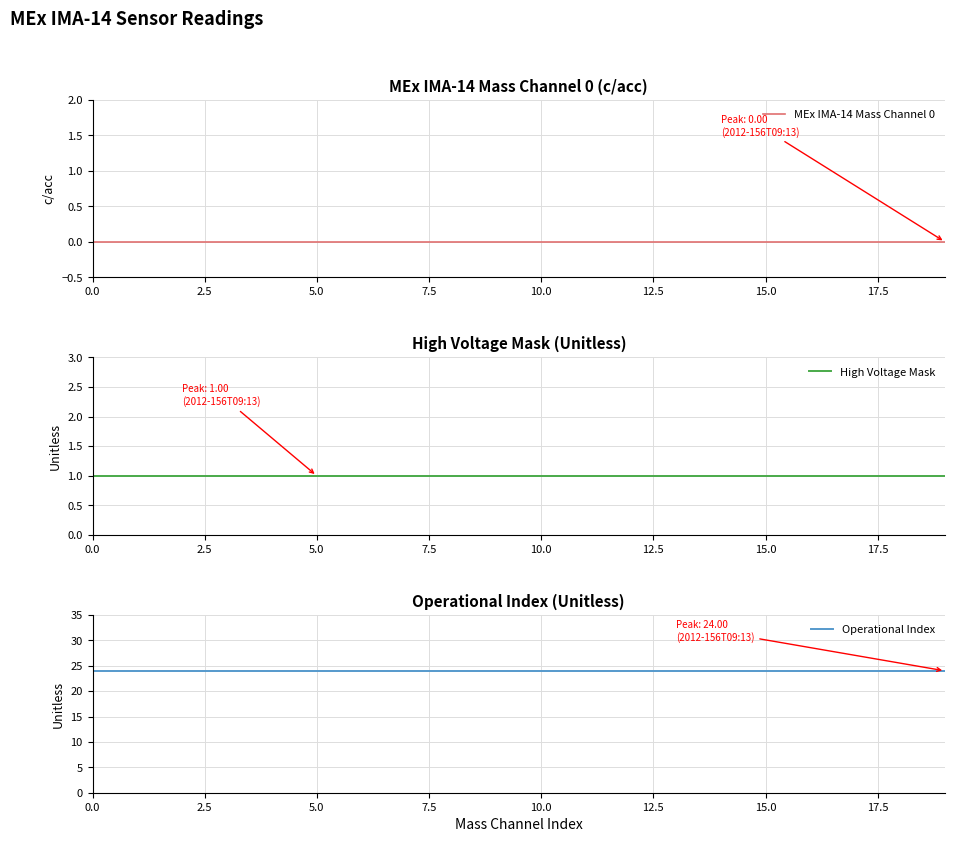

Does the chart display data point markers on the line(s)?

No